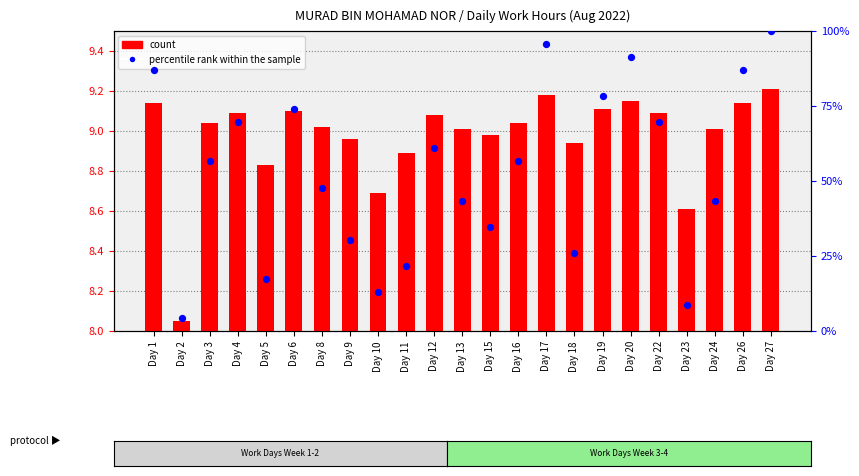

At how many categories does at least one series exceed 42?

15